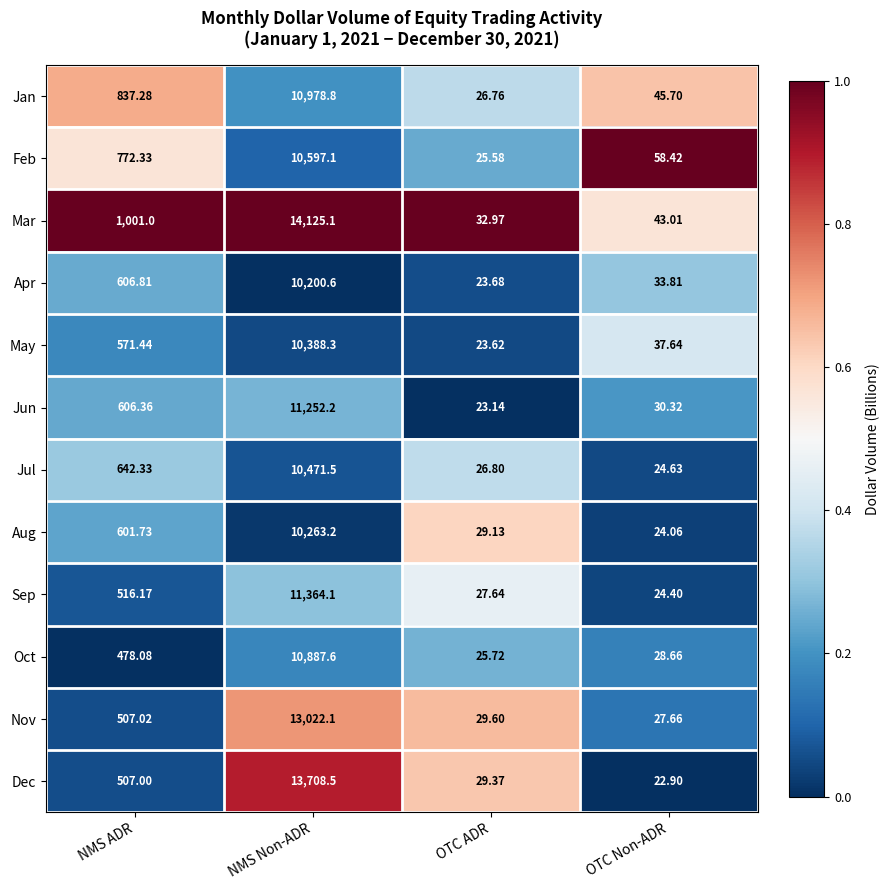

At which category is the sum across all series the highest?

NMS Non-ADR